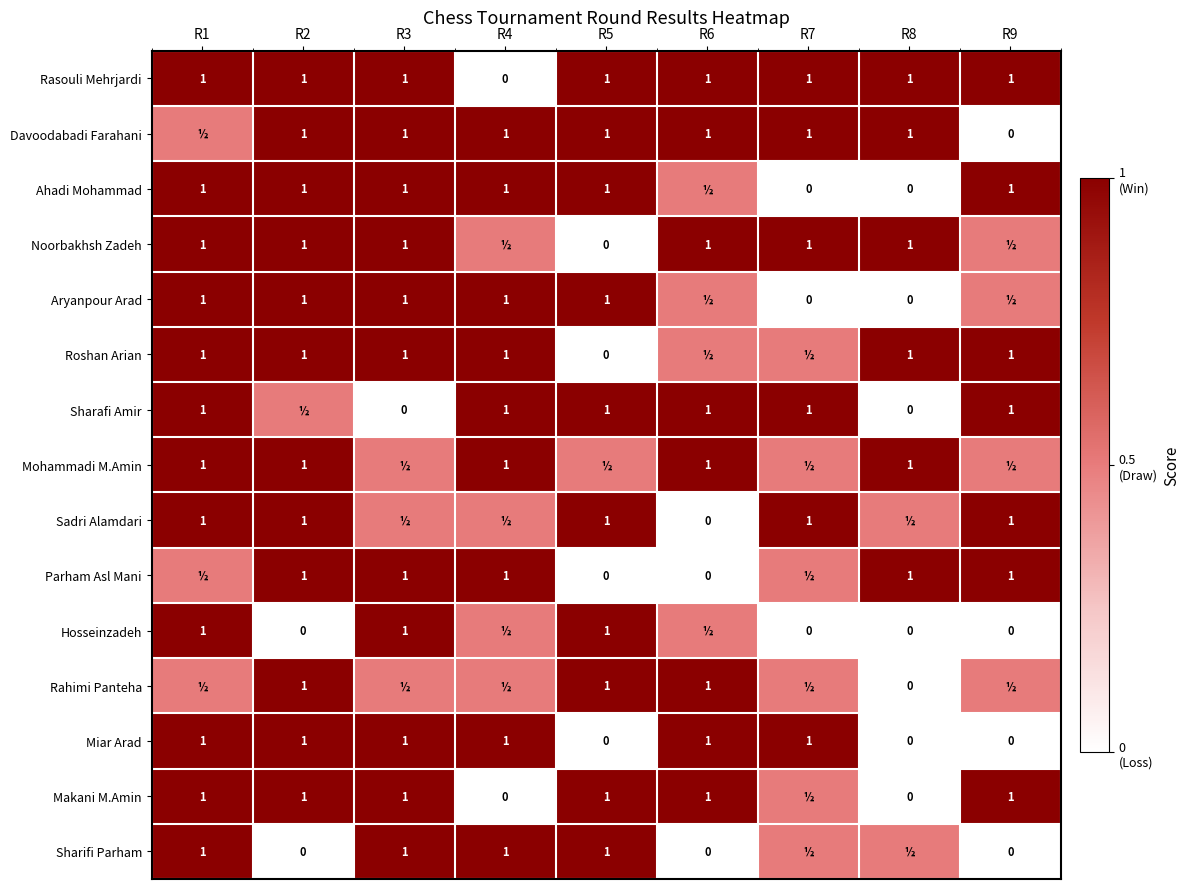

Which has a higher value, R8 or R1?

R8